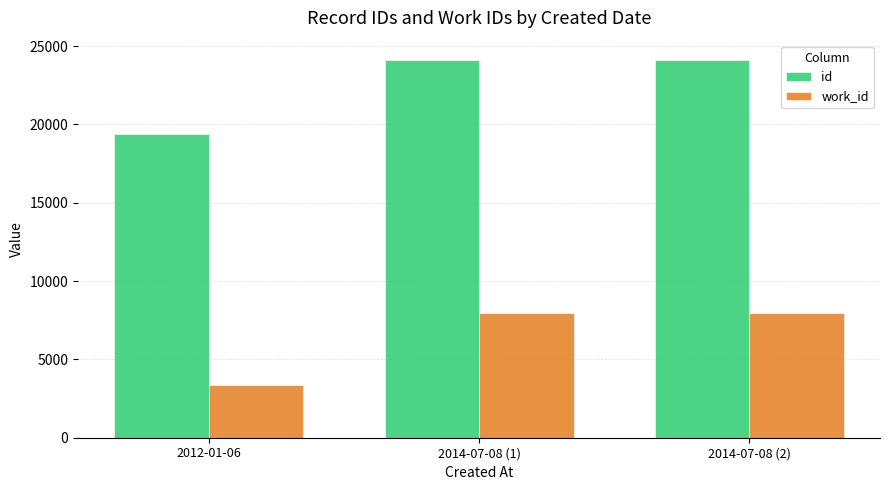

Which series has the largest total across all categories?

id